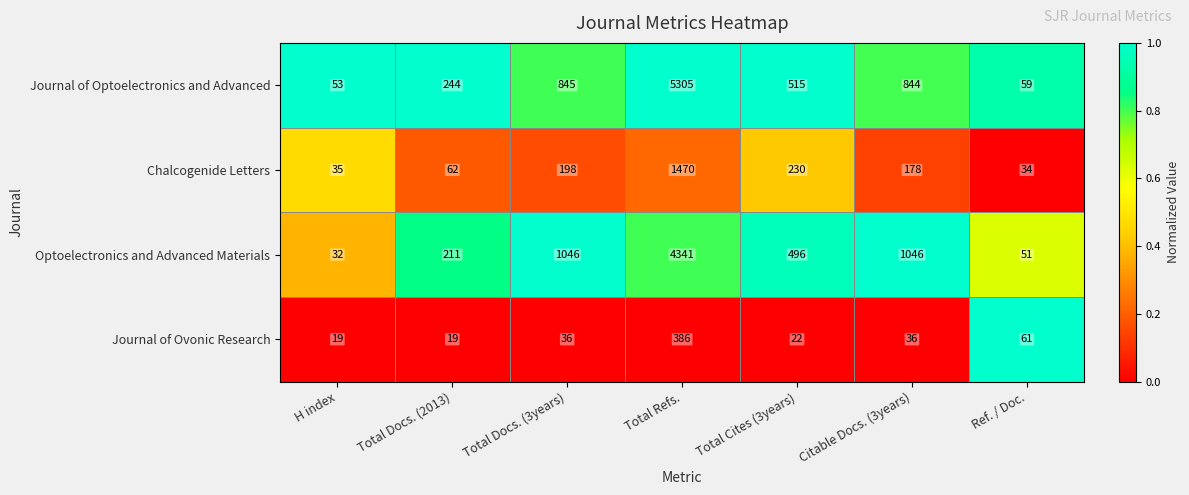

Which series has the largest range (max minus min)?

Journal of Optoelectronics and Advanced